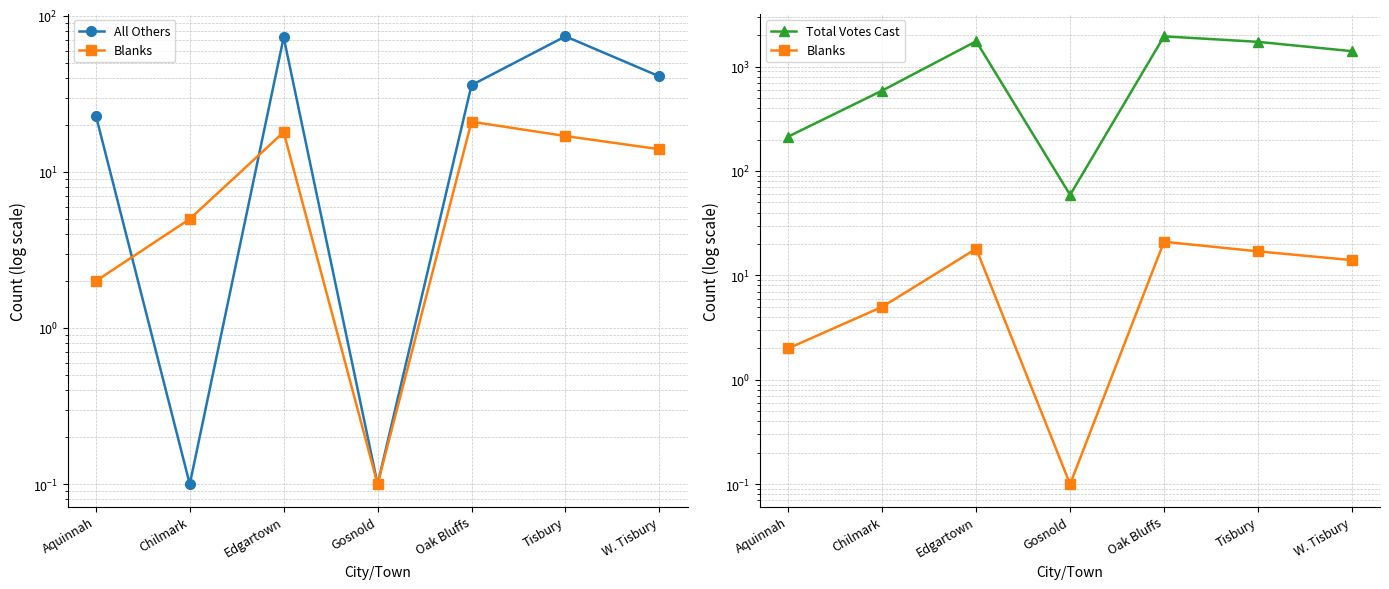

Reading left to right, what are all the values shown in this chart?

All Others: 23.0	0.1	73.0	0.1	36.0	74.0	41.0
Blanks: 2.0	5.0	18.0	0.1	21.0	17.0	14.0
Total Votes Cast: 214.0	590.0	1750.0	59.0	1951.0	1728.0	1407.0